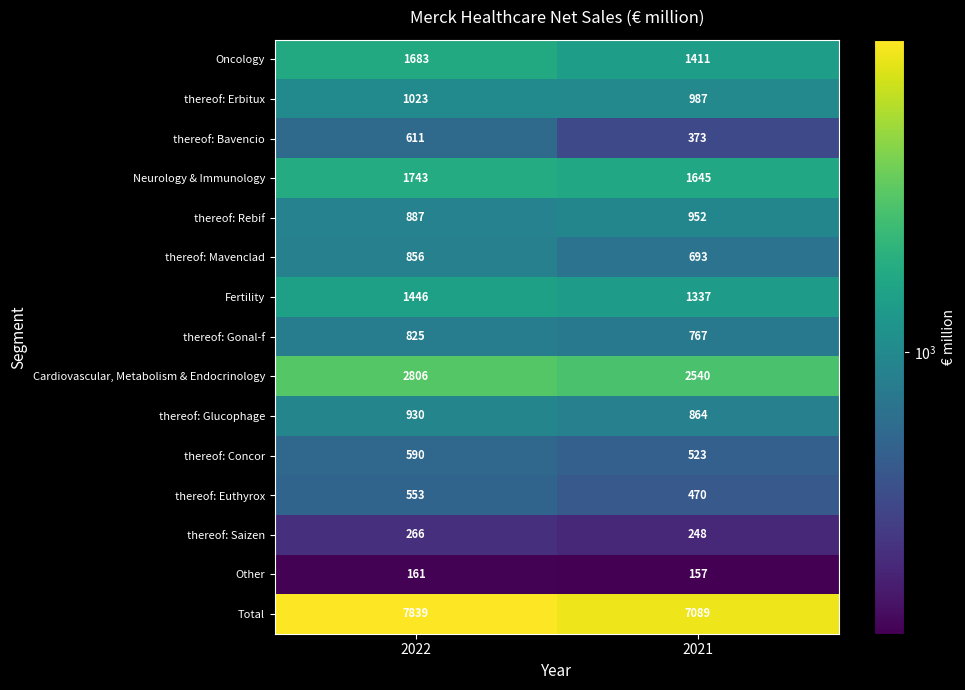

Which series has the largest total across all categories?

Total